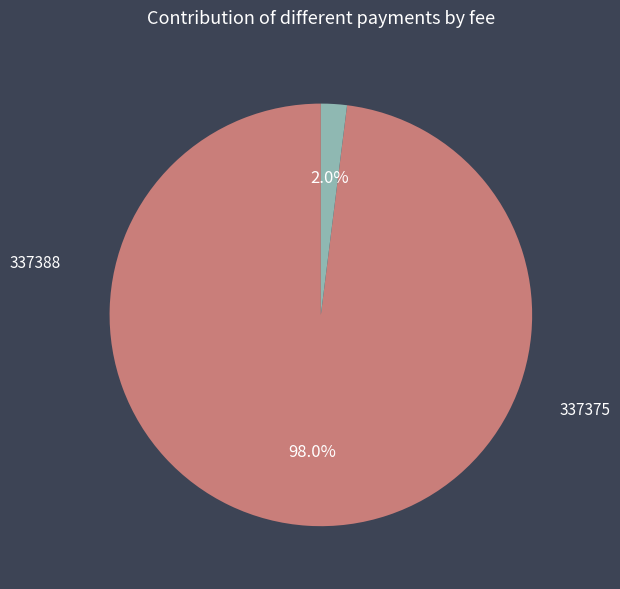

How many slices are in this pie chart?

2